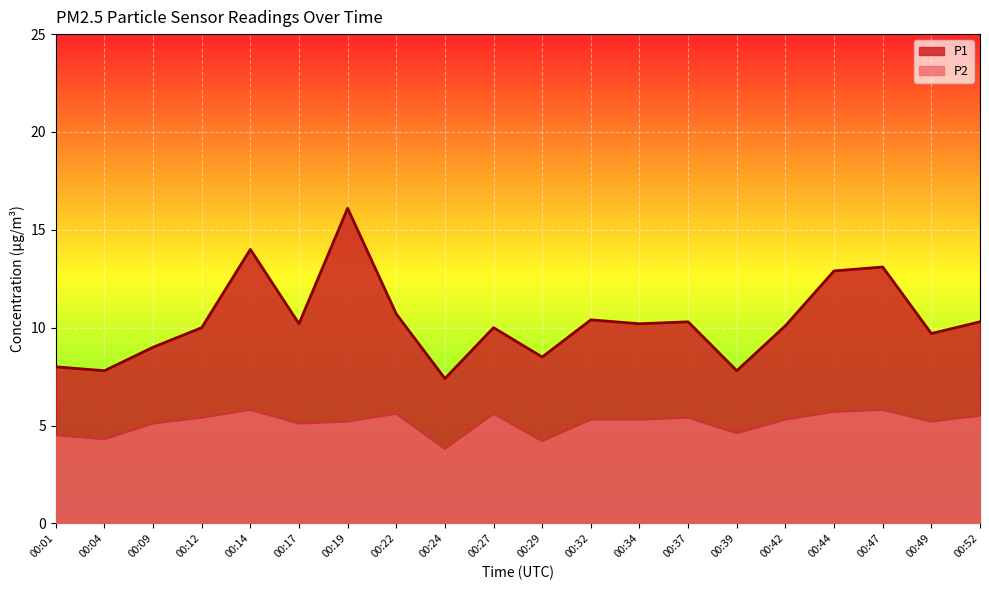

Where does the P2 series first go above 5?

00:09